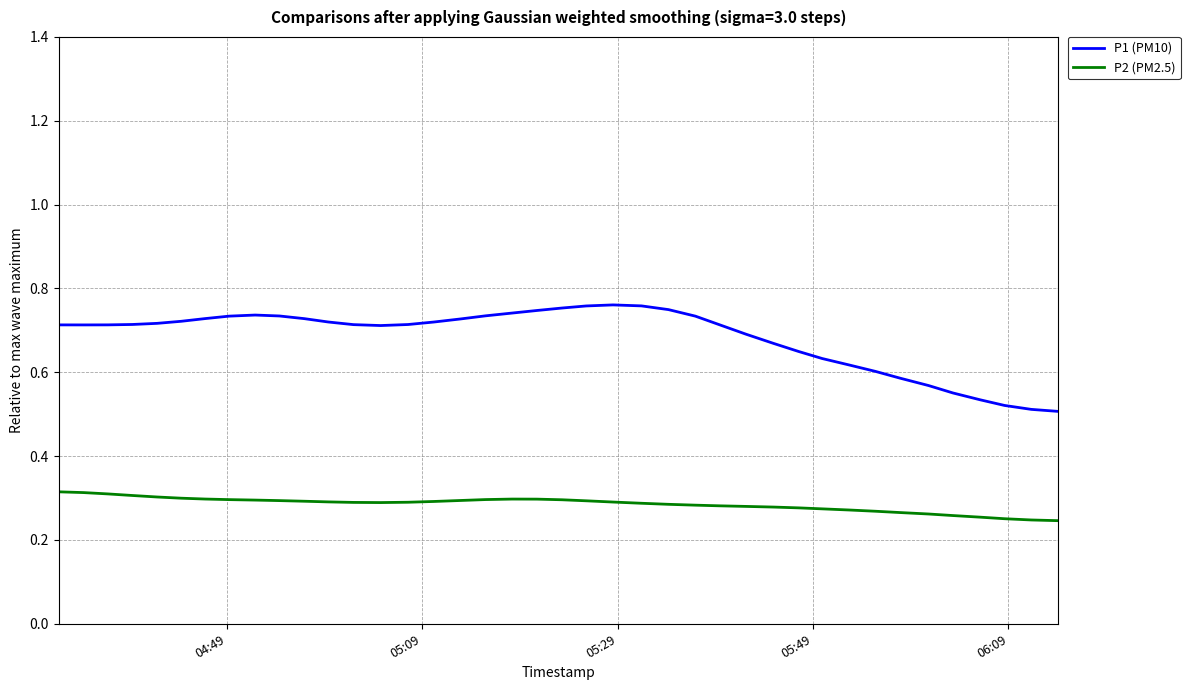

List the series in order of their overall mean, highest first.

P1 (PM10), P2 (PM2.5)